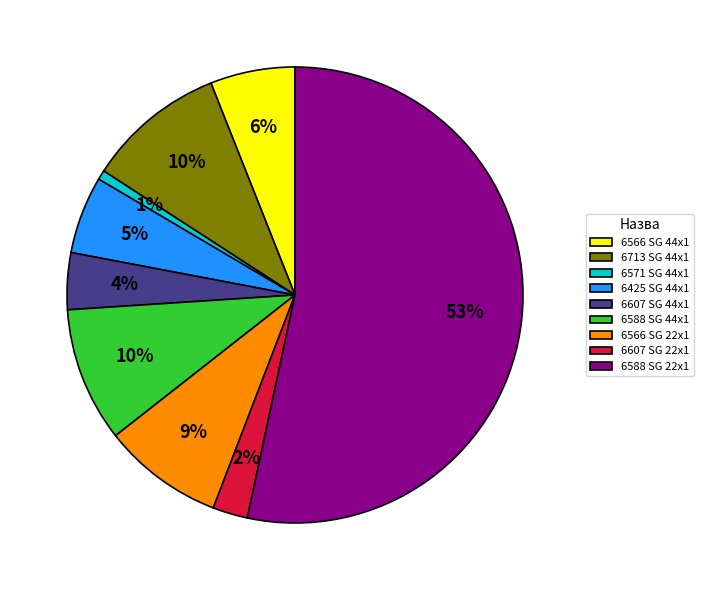

Which category has the smallest portion of the pie?

6571 SG 44x1